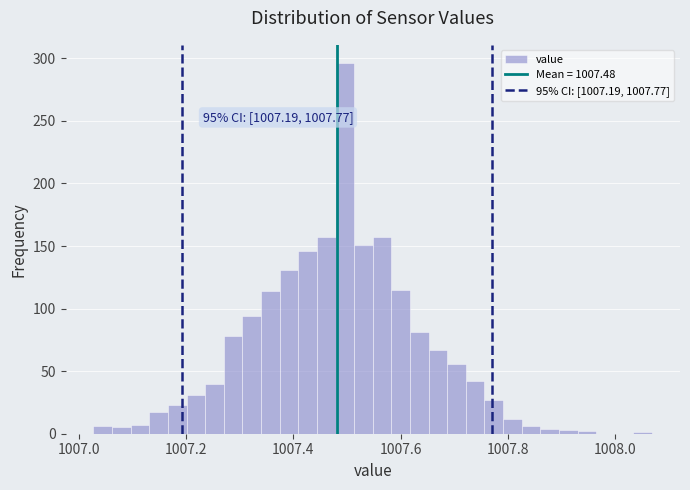

Around what value on the x-axis is the tallest bar? Give the approximate position of its centre, as read against the axis.

1007.50